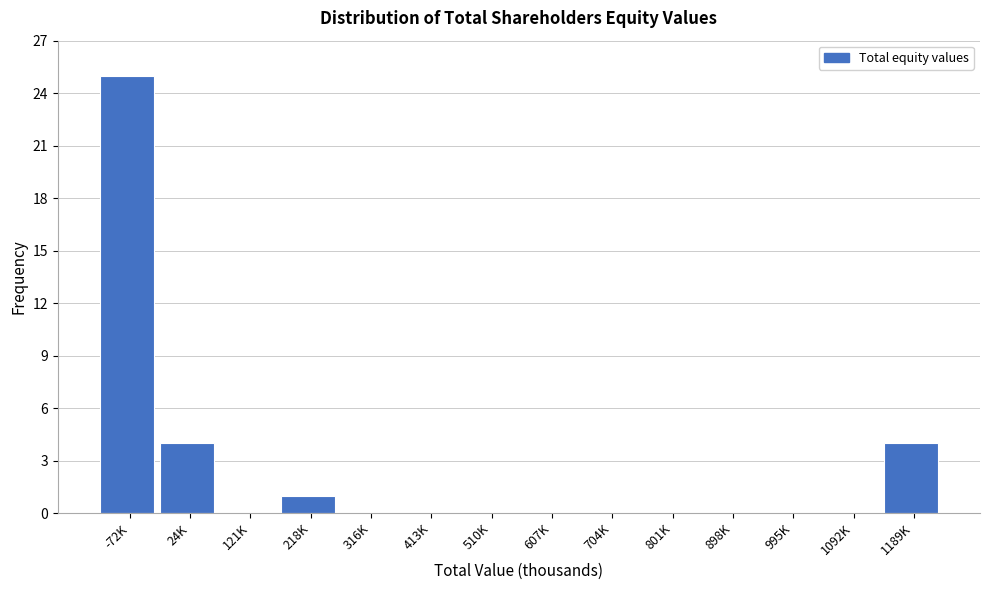

Reading left to right, list all the values displayed in this chart.

-72K=25	24K=4	121K=0	218K=1	316K=0	413K=0	510K=0	607K=0	704K=0	801K=0	898K=0	995K=0	1092K=0	1189K=4